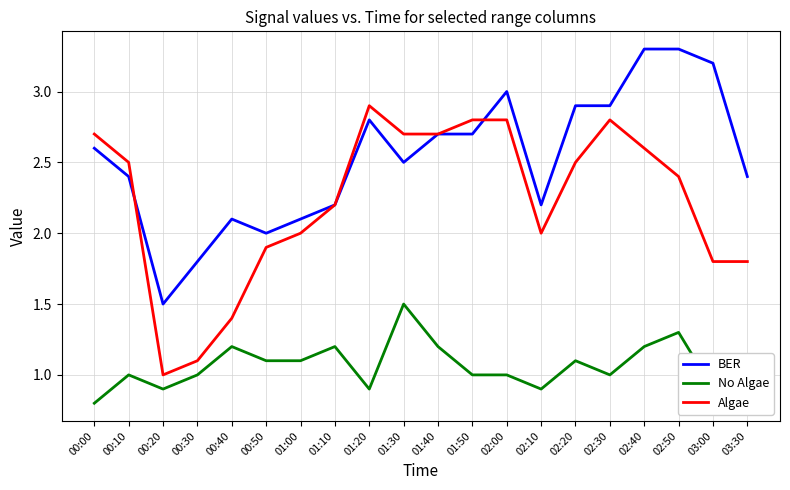

True or false: BER has more than 2 points higher than both neighbors.

True